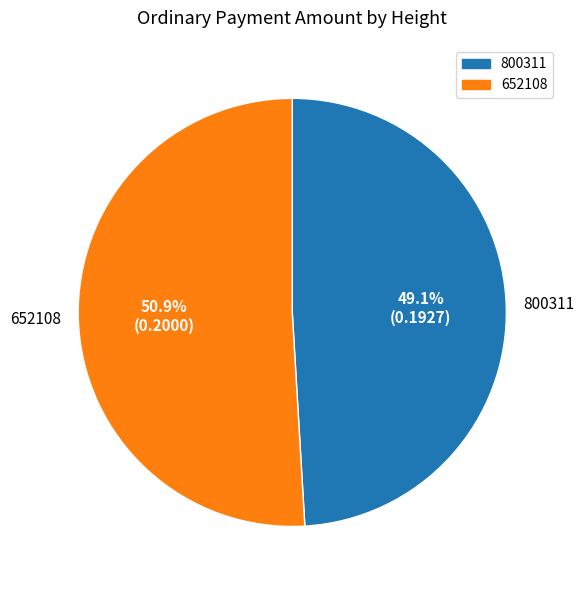

Between 800311 and 652108, which is larger?

652108